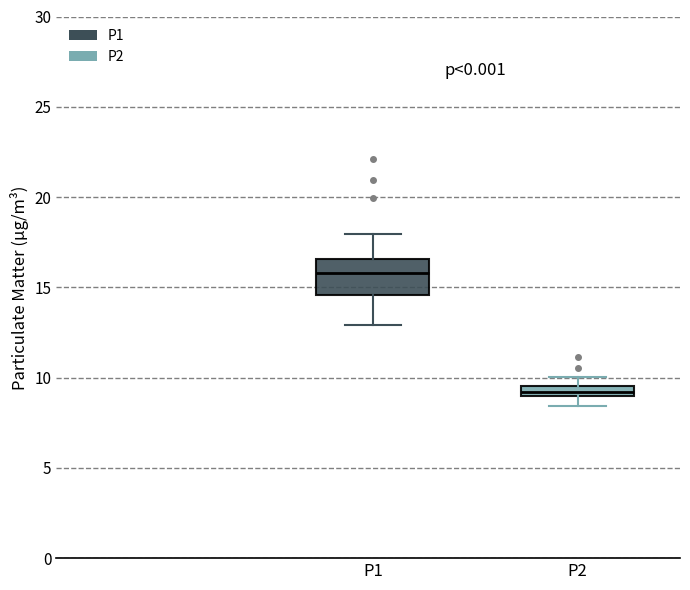

Which box's median line is the highest?

P1